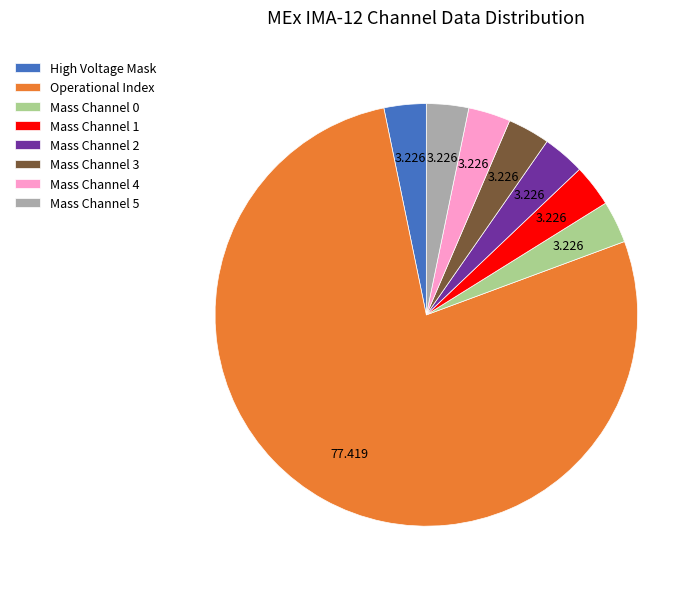

Is the sum of Mass Channel 0 and Mass Channel 2 greater than half?

No